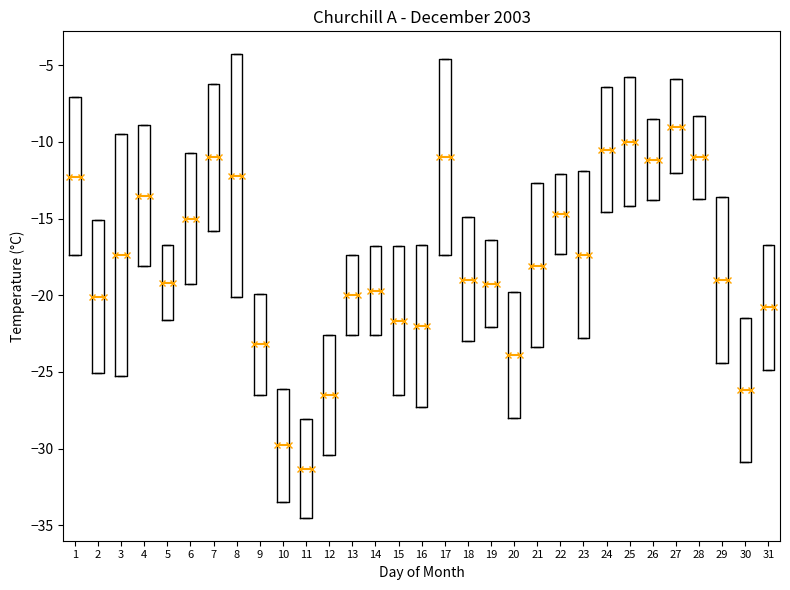

Reading left to right, read every box against the y-axis: the position of its median line, the range the box covers, and the ends of its whiskers. The values are not printed on the chart, so give them approximately, as read against the axis.

1: median -12.5, box -17.5 to -7.0, whiskers -17.5 to -7.0
2: median -20.0, box -25.0 to -15.0, whiskers -25.0 to -15.0
3: median -17.5, box -25.5 to -9.5, whiskers -25.5 to -9.5
4: median -13.5, box -18.0 to -9.0, whiskers -18.0 to -9.0
5: median -19.0, box -21.5 to -16.5, whiskers -21.5 to -16.5
6: median -15.0, box -19.5 to -10.5, whiskers -19.5 to -10.5
7: median -11.0, box -16.0 to -6.0, whiskers -16.0 to -6.0
8: median -12.0, box -20.0 to -4.5, whiskers -20.0 to -4.5
9: median -23.0, box -26.5 to -20.0, whiskers -26.5 to -20.0
10: median -30.0, box -33.5 to -26.0, whiskers -33.5 to -26.0
11: median -31.5, box -34.5 to -28.0, whiskers -34.5 to -28.0
12: median -26.5, box -30.5 to -22.5, whiskers -30.5 to -22.5
13: median -20.0, box -22.5 to -17.5, whiskers -22.5 to -17.5
14: median -19.5, box -22.5 to -17.0, whiskers -22.5 to -17.0
15: median -21.5, box -26.5 to -17.0, whiskers -26.5 to -17.0
16: median -22.0, box -27.5 to -16.5, whiskers -27.5 to -16.5
17: median -11.0, box -17.5 to -4.5, whiskers -17.5 to -4.5
18: median -19.0, box -23.0 to -15.0, whiskers -23.0 to -15.0
19: median -19.5, box -22.0 to -16.5, whiskers -22.0 to -16.5
20: median -24.0, box -28.0 to -20.0, whiskers -28.0 to -20.0
21: median -18.0, box -23.5 to -12.5, whiskers -23.5 to -12.5
22: median -14.5, box -17.5 to -12.0, whiskers -17.5 to -12.0
23: median -17.5, box -23.0 to -12.0, whiskers -23.0 to -12.0
24: median -10.5, box -14.5 to -6.5, whiskers -14.5 to -6.5
25: median -10.0, box -14.0 to -6.0, whiskers -14.0 to -6.0
26: median -11.0, box -14.0 to -8.5, whiskers -14.0 to -8.5
27: median -9.0, box -12.0 to -6.0, whiskers -12.0 to -6.0
28: median -11.0, box -13.5 to -8.5, whiskers -13.5 to -8.5
29: median -19.0, box -24.5 to -13.5, whiskers -24.5 to -13.5
30: median -26.0, box -31.0 to -21.5, whiskers -31.0 to -21.5
31: median -21.0, box -25.0 to -16.5, whiskers -25.0 to -16.5